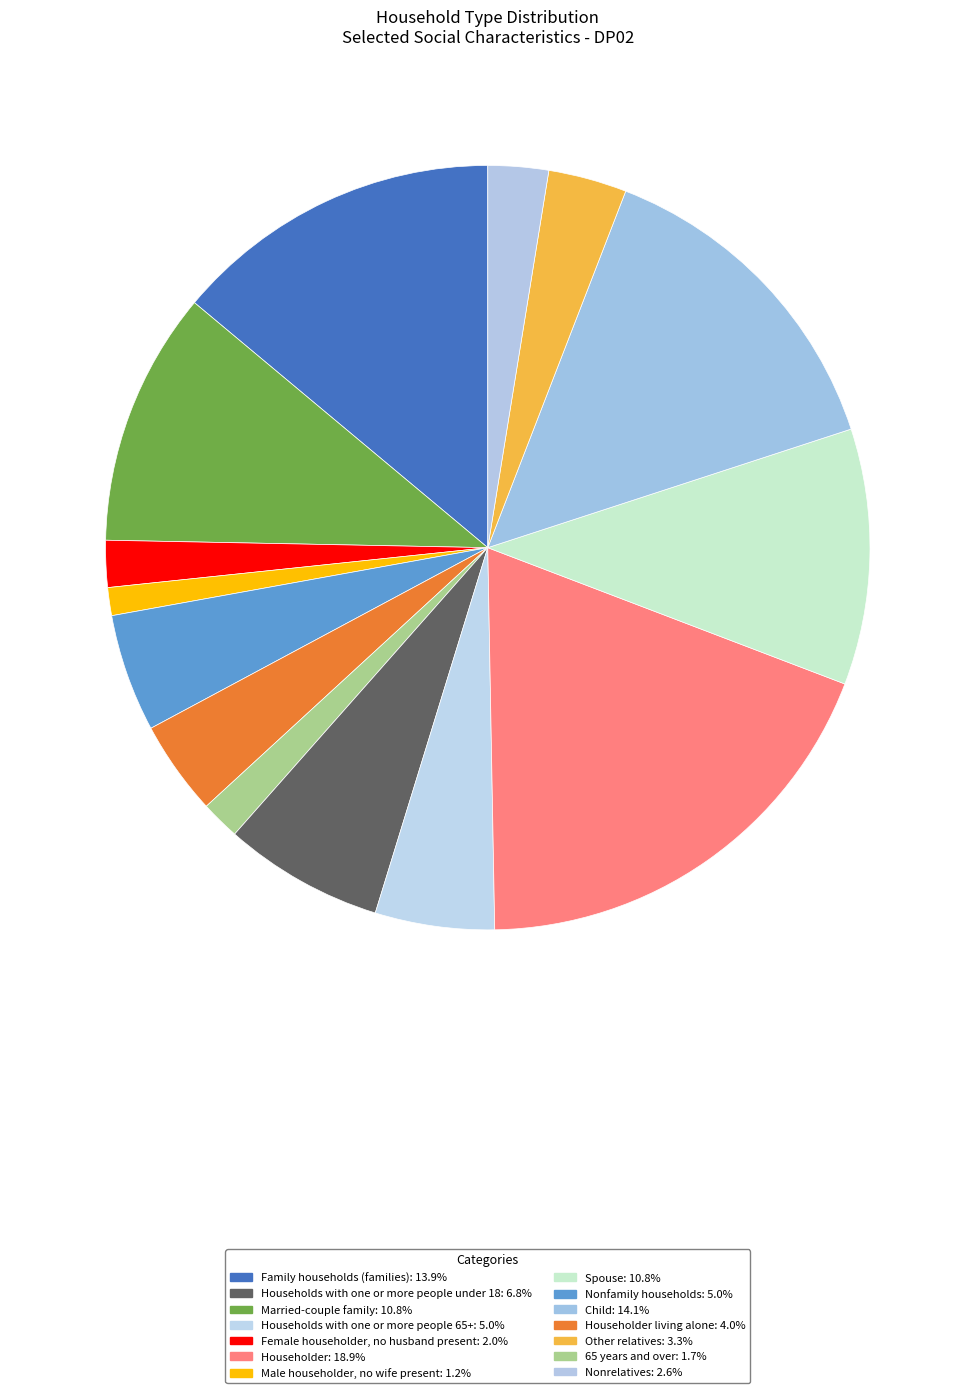

How many segments does this pie chart have?

14